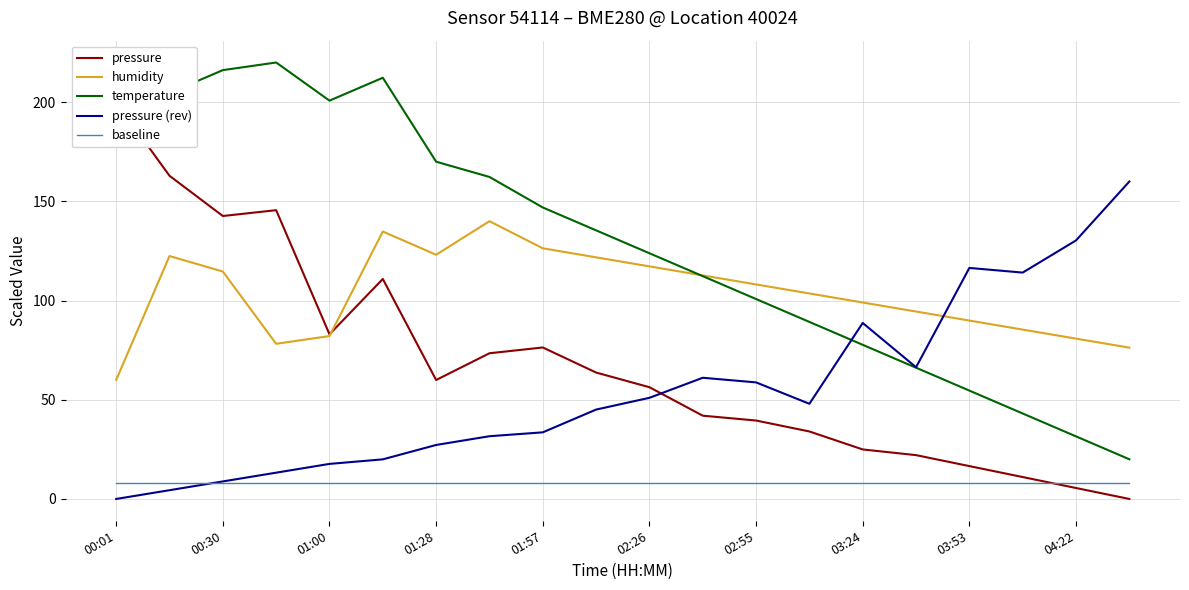

Count the number of categories in the chart.

20